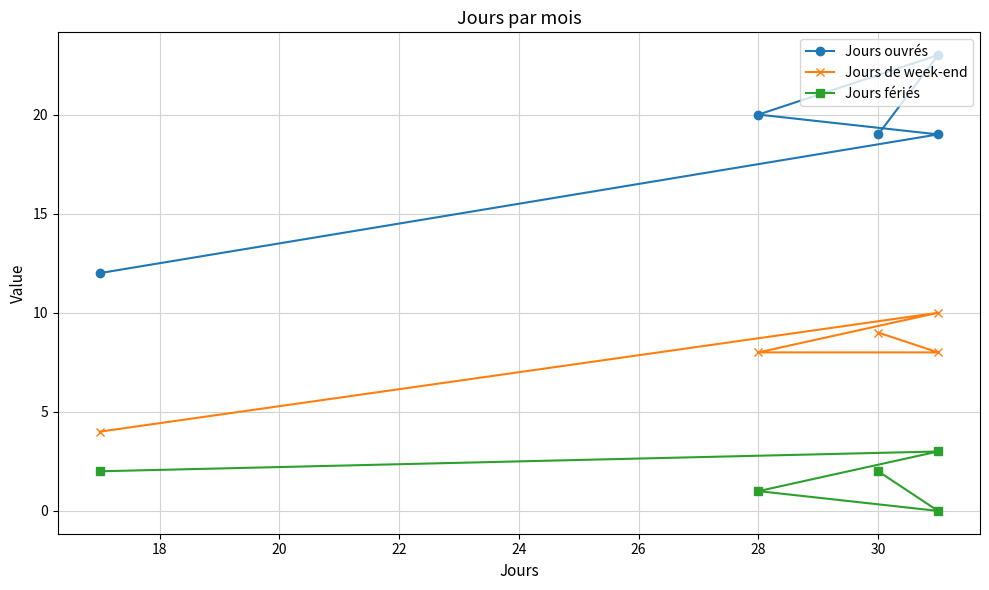

At how many categories does at least one series exceed 6?

5